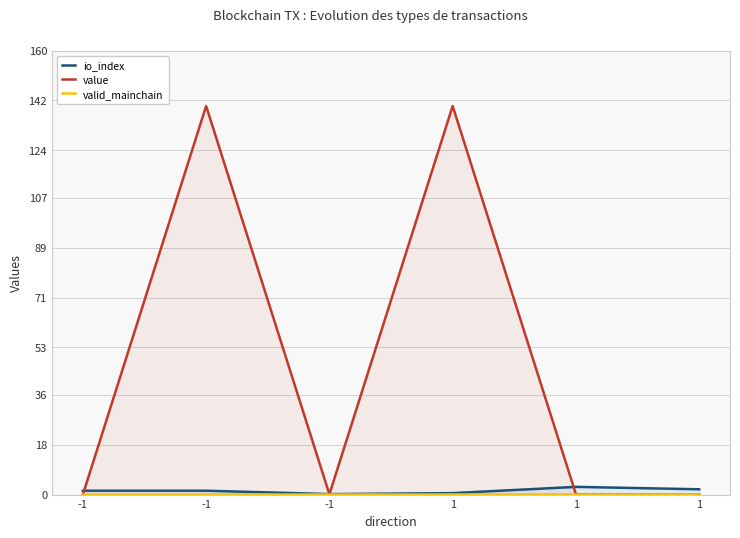

What is the lowest value of the valid_mainchain series?

0.2